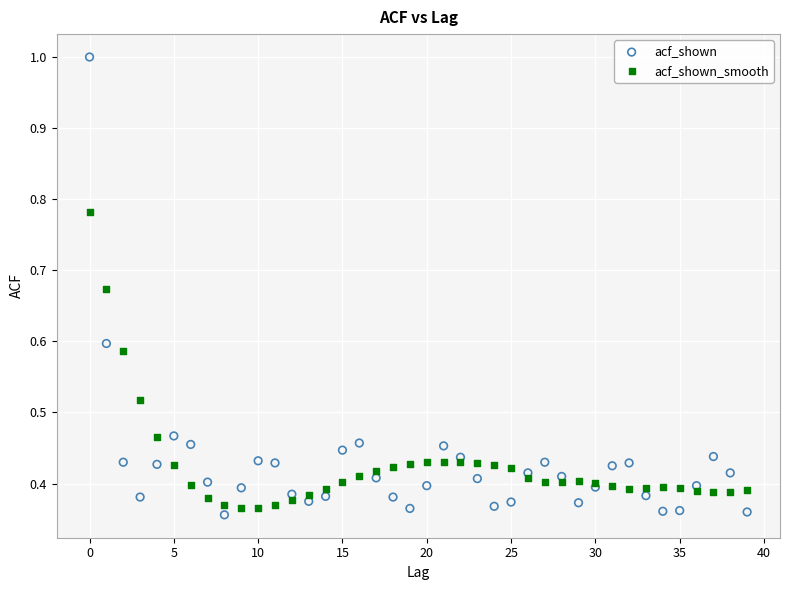

Which series has the largest Y range (max minus min)?

acf_shown